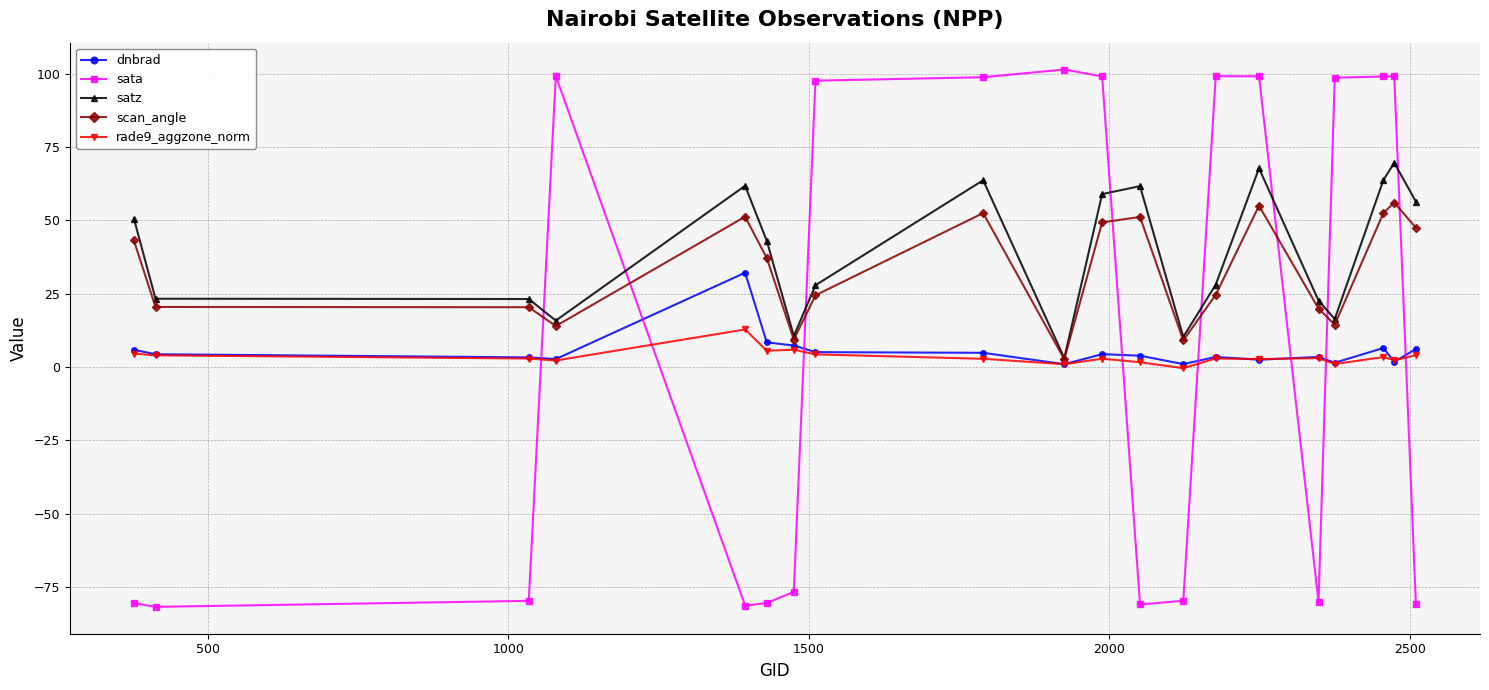

What is the difference between the second highest and second lowest values in the satz series?

57.5